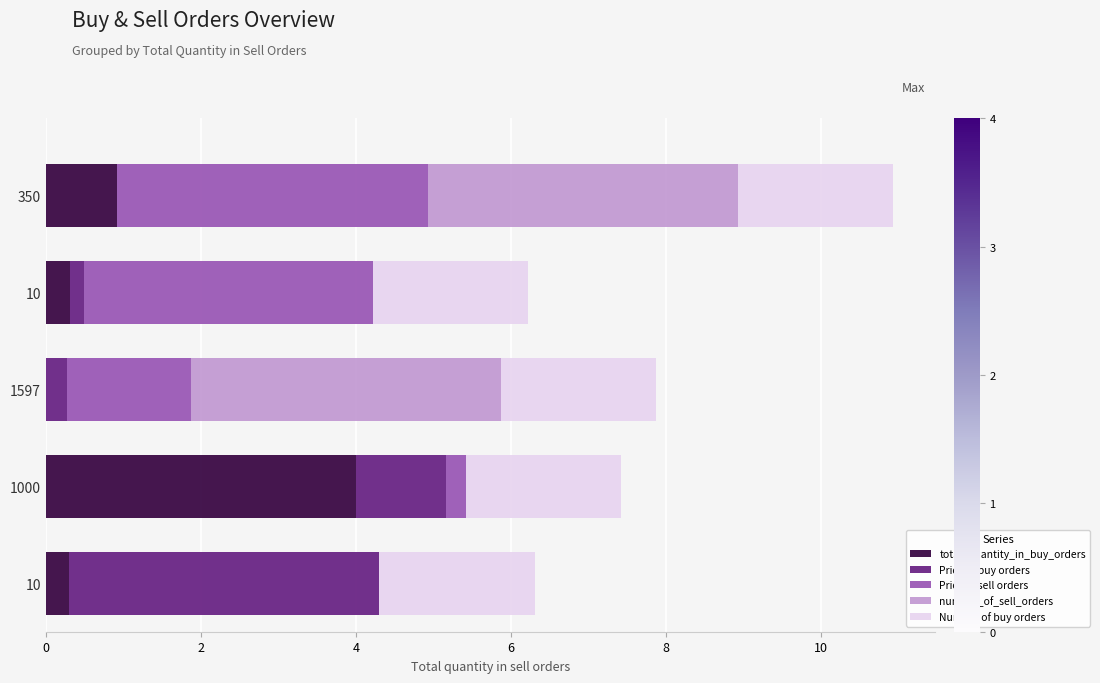

What are all the series names shown in the legend?

total_quantity_in_buy_orders, Price of buy orders, Price of sell orders, number_of_sell_orders, Number of buy orders